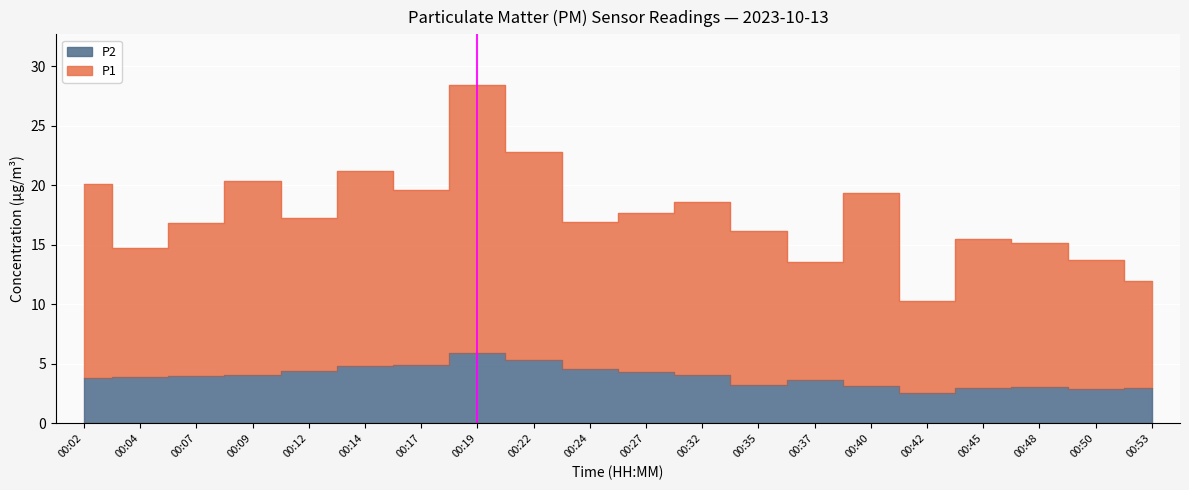

What is the difference between the P2 values at 00:22 and 00:12?

0.9